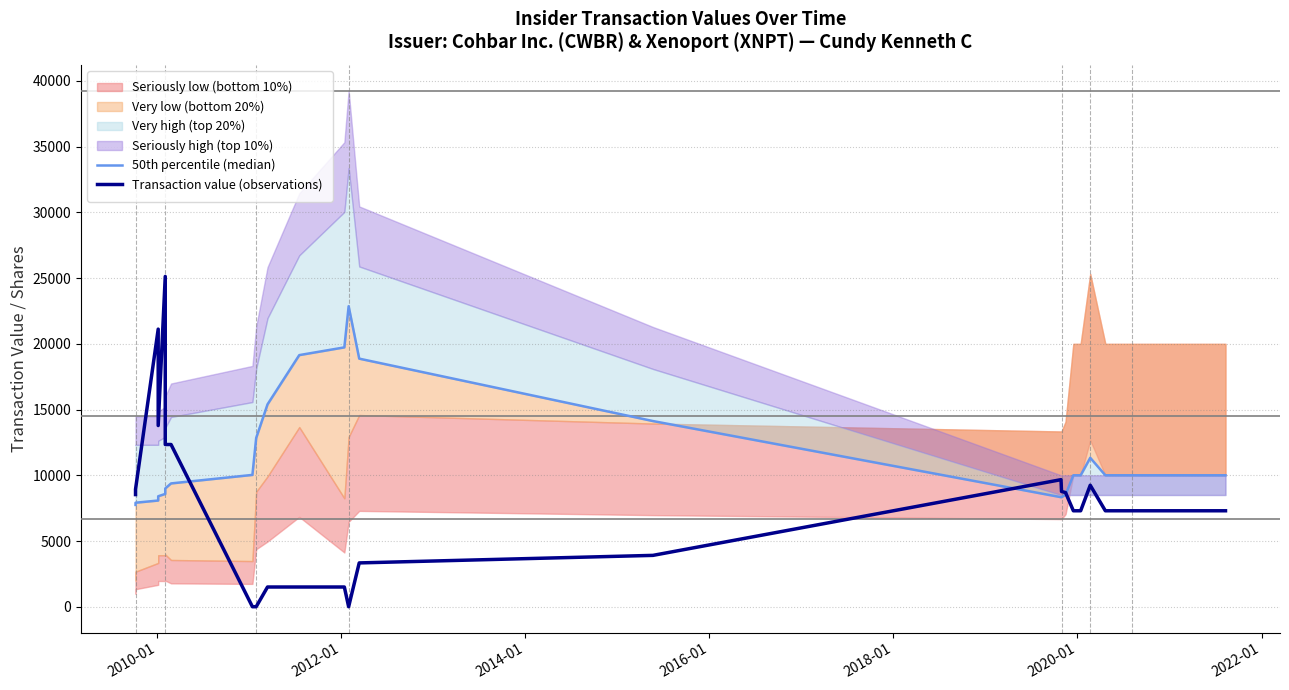

How many times do 50th percentile (median) and Transaction value (observations) cross each other?

3